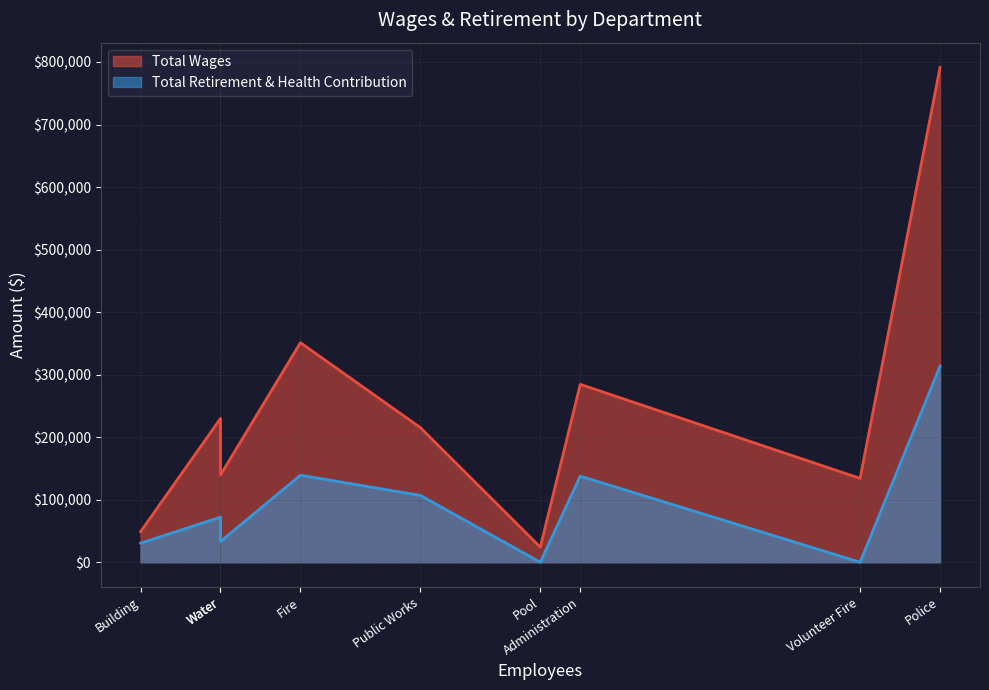

What is the sum of all Total Wages values?

2218696